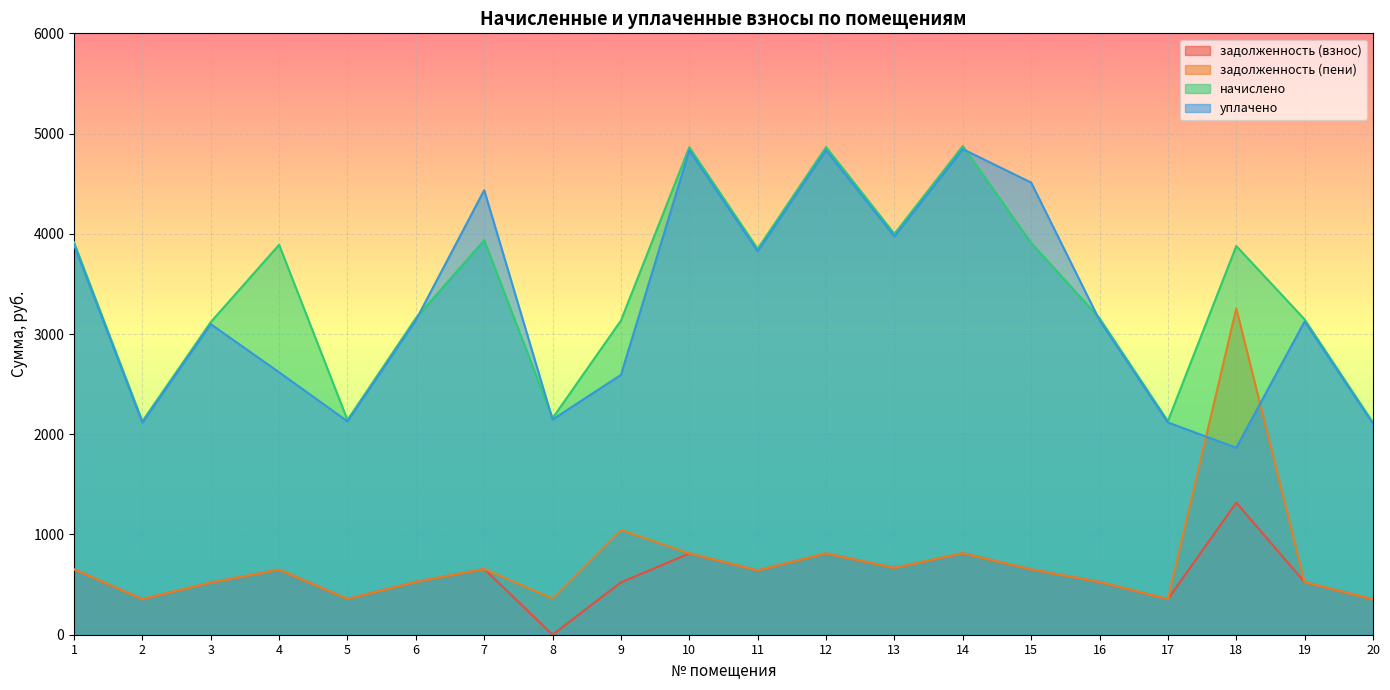

The value of начислено at 7 is 3936.1. True or false?

True